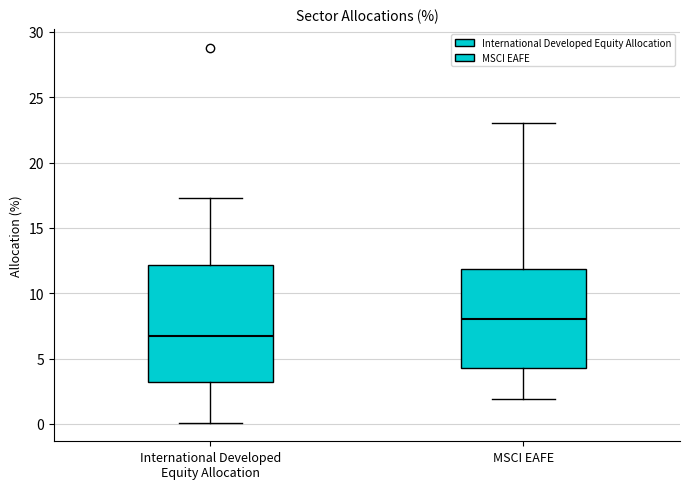

Reading left to right, transcribe this box plot: for each box, give where its median line is, the range the box spans, and where its two whiskers end, as read against the y-axis. The values are not printed on the chart, so give them approximately, as read against the axis.

International Developed Equity Allocation: median 6.5, box 3.0 to 12.0, whiskers 0.0 to 17.5
MSCI EAFE: median 8.0, box 4.5 to 12.0, whiskers 2.0 to 23.0